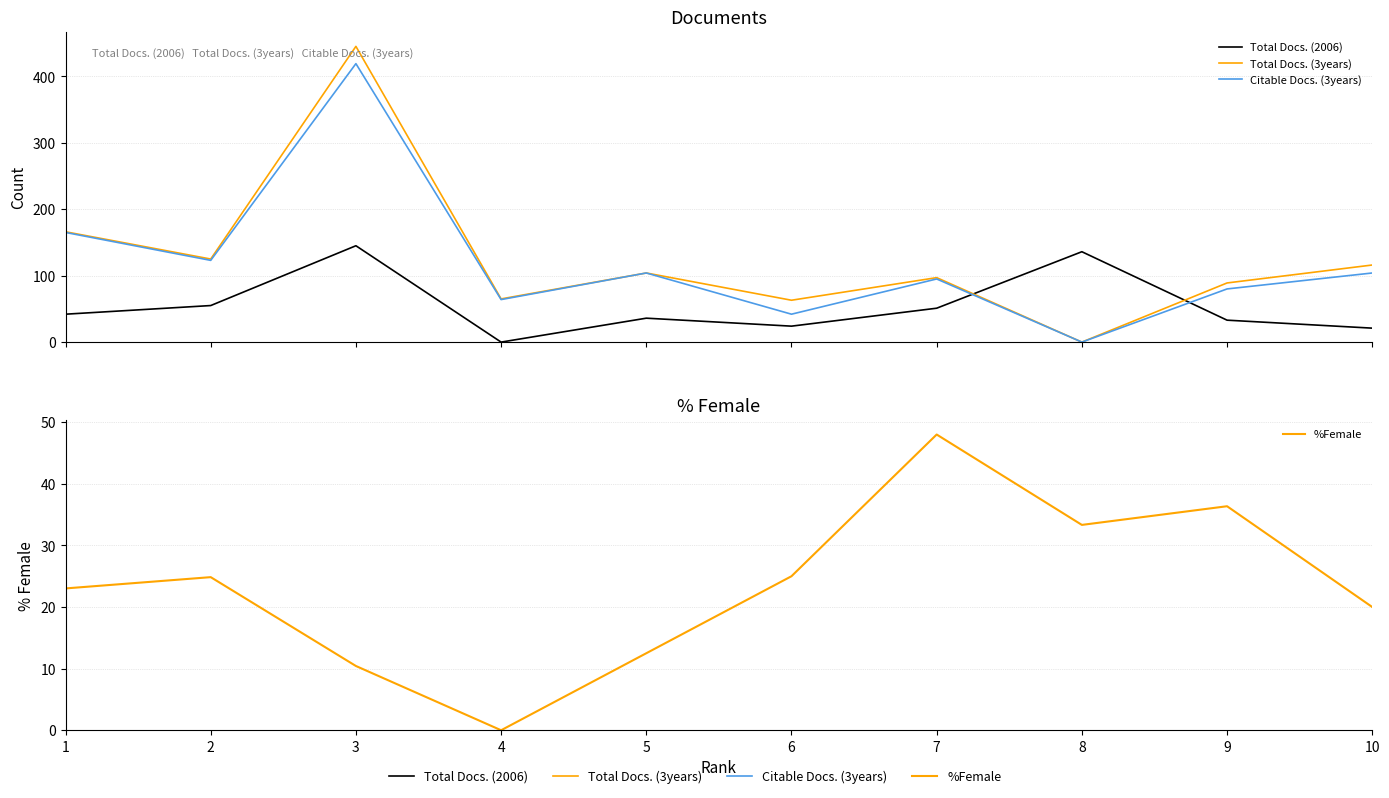

Reading left to right, list all the values displayed in this chart.

Total Docs. (2006): 1=42.0	2=55.0	3=145.0	4=0.0	5=36.0	6=24.0	7=51.0	8=136.0	9=33.0	10=21.0
Total Docs. (3years): 1=166.0	2=125.0	3=445.0	4=65.0	5=104.0	6=63.0	7=97.0	8=0.0	9=89.0	10=116.0
Citable Docs. (3years): 1=165.0	2=123.0	3=419.0	4=64.0	5=104.0	6=42.0	7=95.0	8=0.0	9=80.0	10=104.0
%Female: 1=23.0	2=24.9	3=10.4	4=0.0	5=12.5	6=25.0	7=48.0	8=33.3	9=36.4	10=20.0